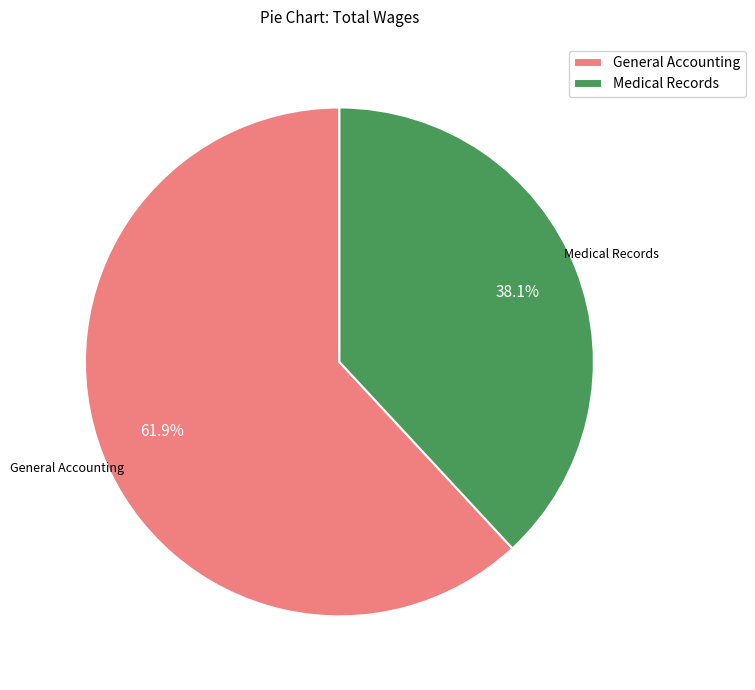

Does Medical Records represent more than half of the total?

No